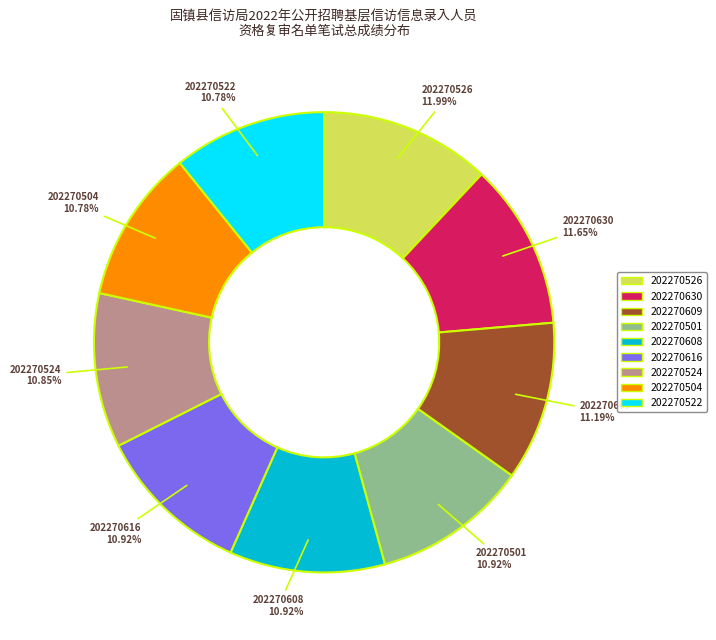

Is there a majority slice in this chart?

No